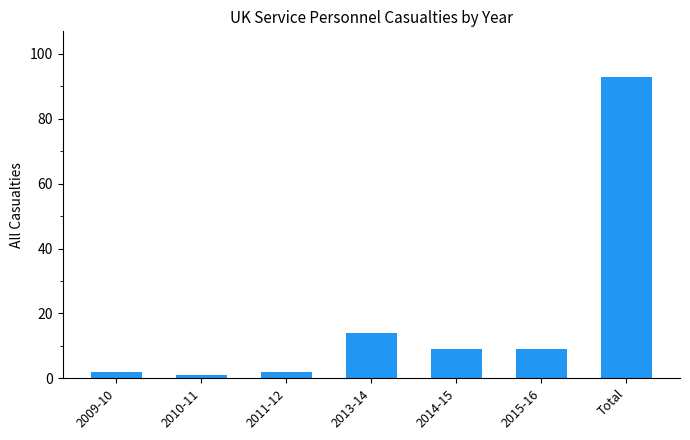

Does the chart contain stacked bars?

No